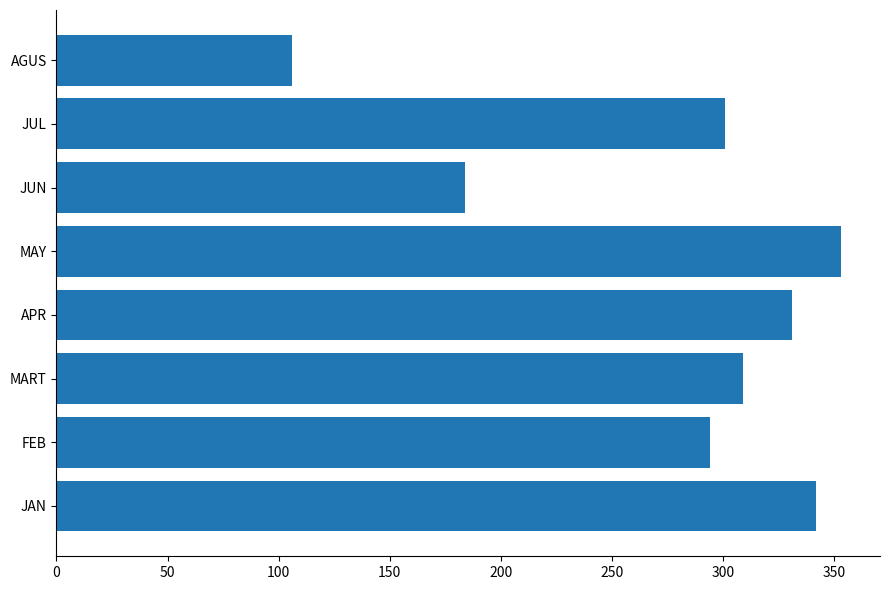

The chart shows a value of 184 at JUN. True or false?

True